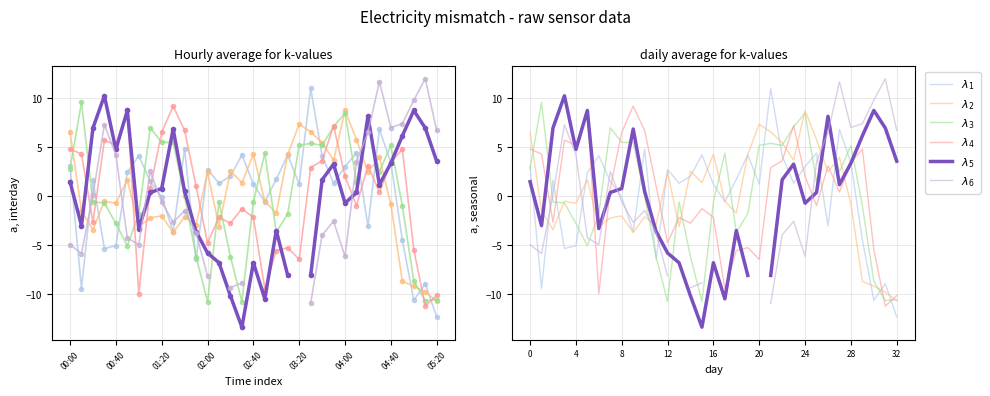

Which series changed the most between 00:40 and 12?

$\lambda_3$